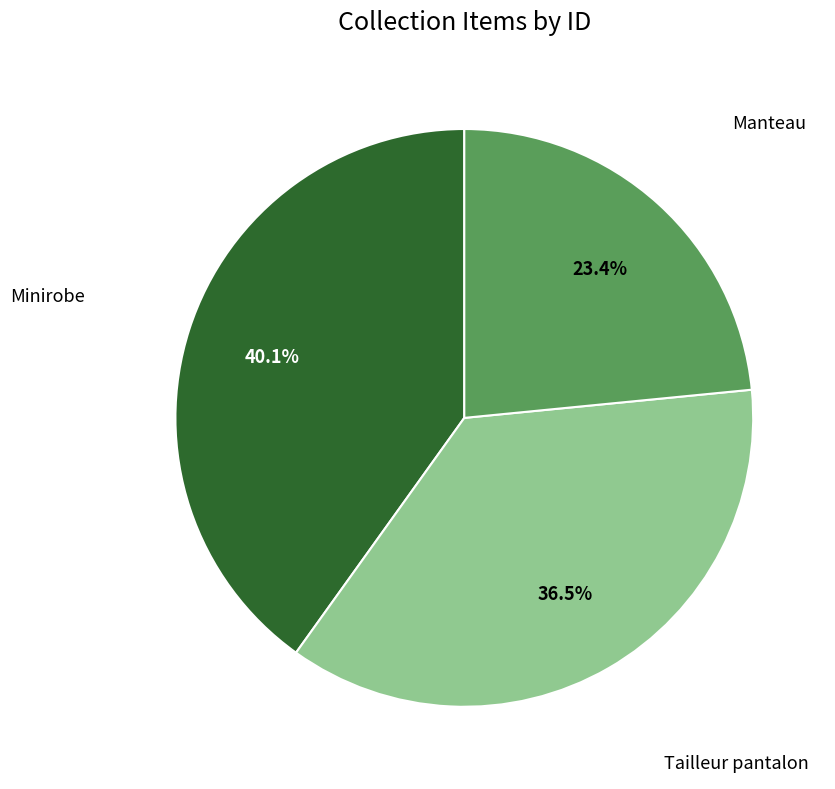

Combined, what portion of the pie is Tailleur pantalon and Manteau?

59.9%